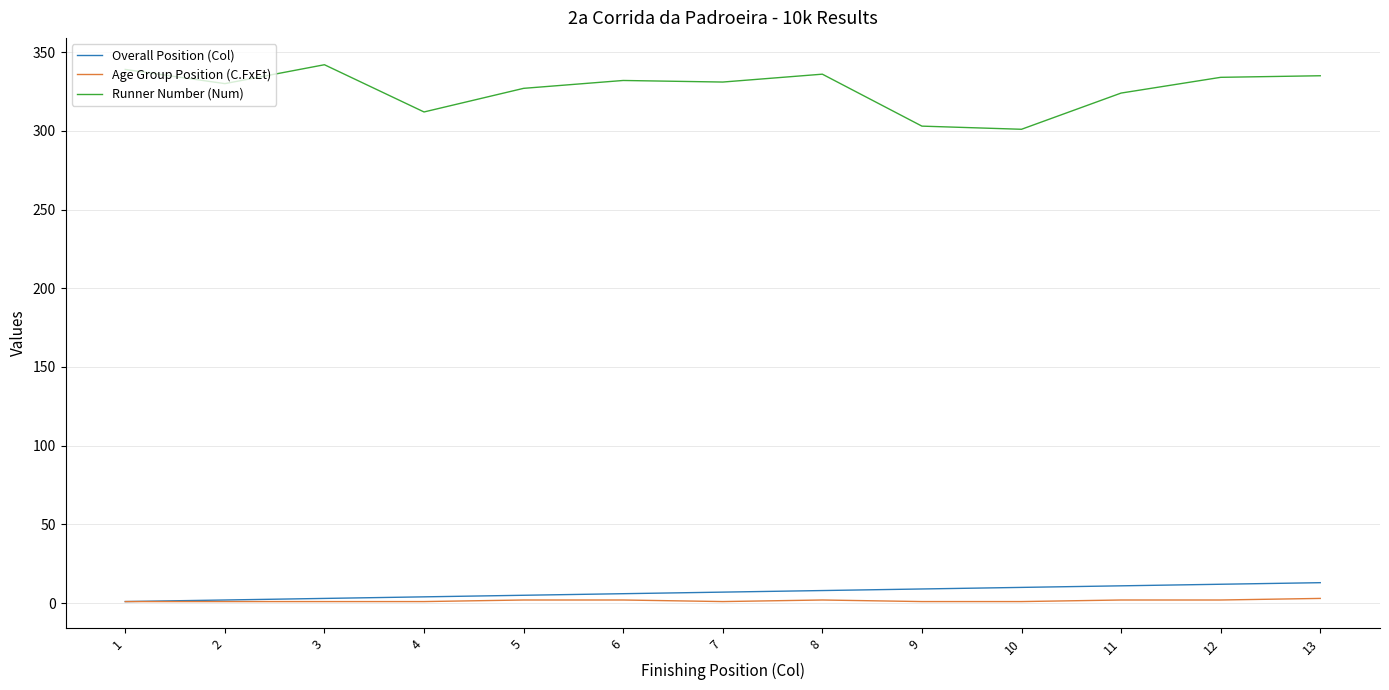

What is the highest value of the Runner Number (Num) series?

342